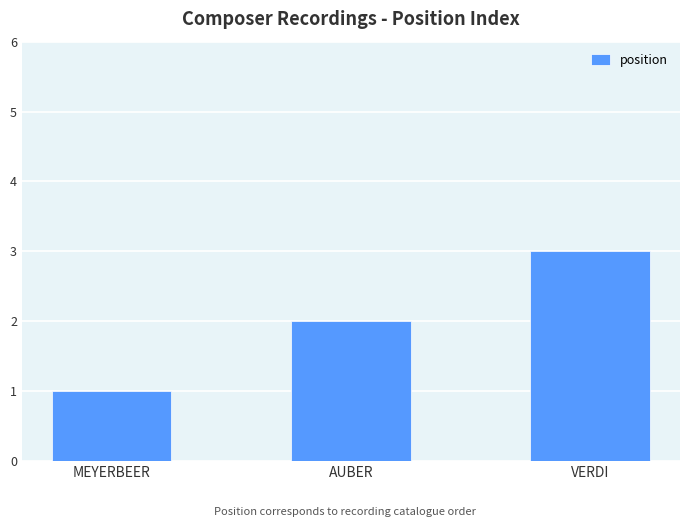

What is the difference between the maximum and second lowest values?

1